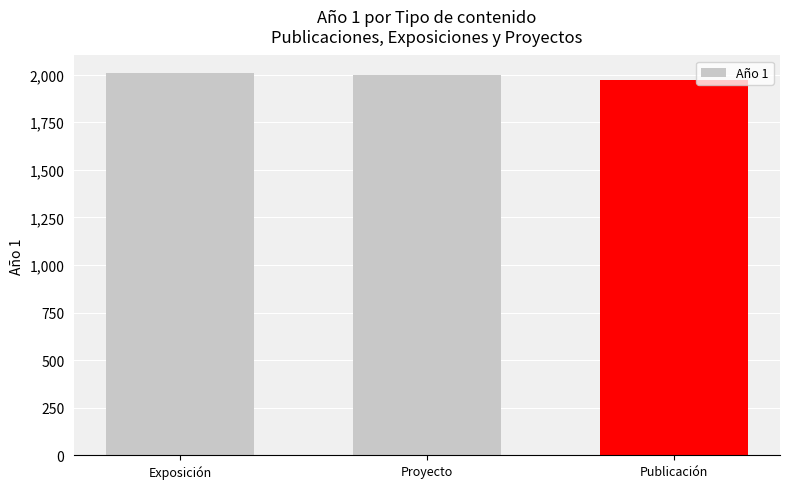

What is the average value?

1994